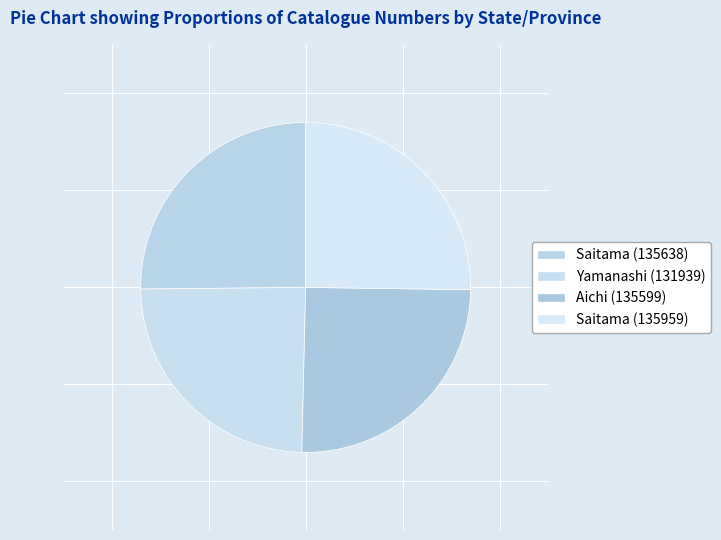

Rank the categories by value from highest to lowest.

Saitama (135959), Saitama (135638), Aichi (135599), Yamanashi (131939)